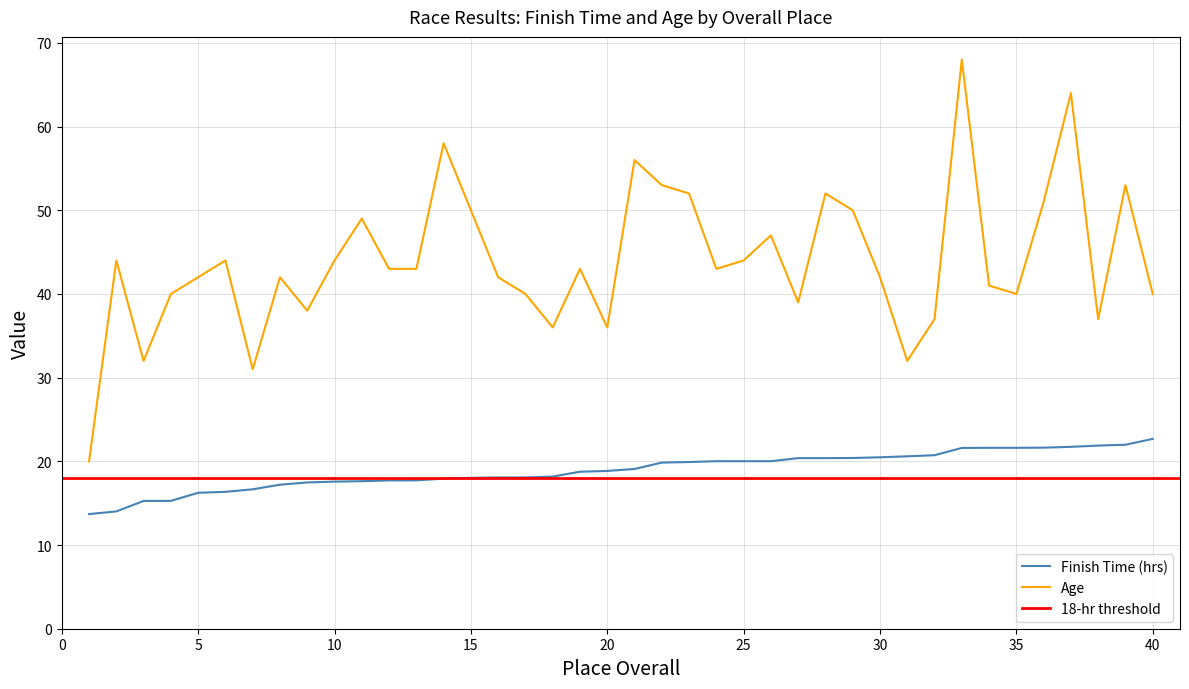

The Age series shows 37.0 at 38. True or false?

True